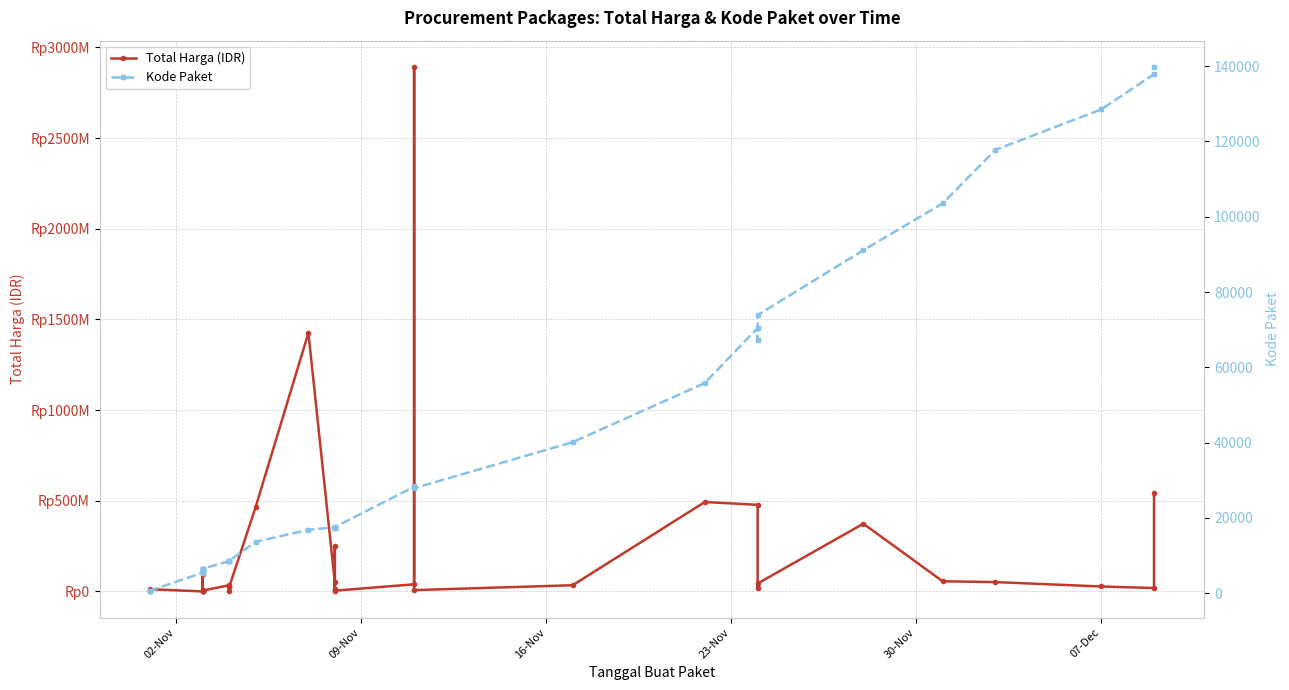

Is it true that Total Harga (IDR) equals 20520971 at 23-Nov?

False